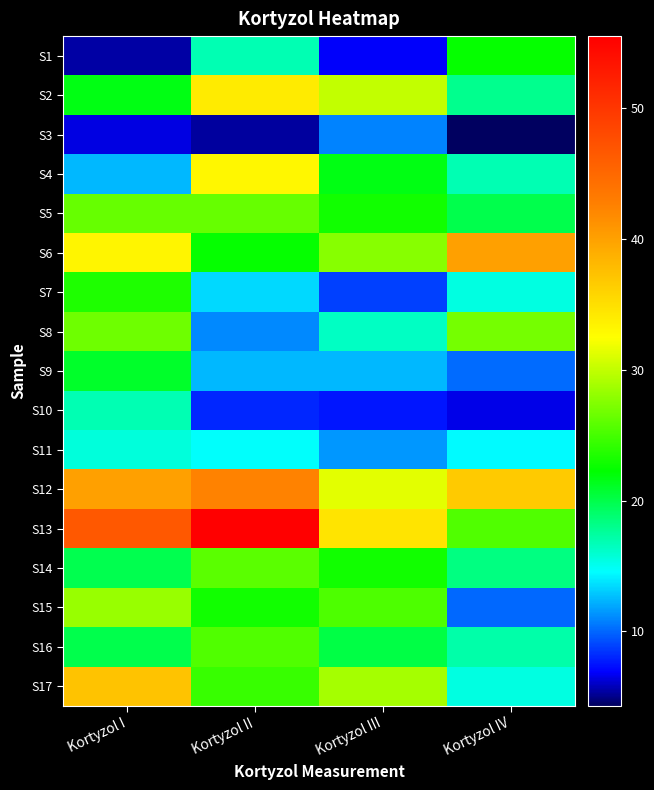

Reading left to right, list all the values displayed in this chart.

S1: Kortyzol I=5.4	Kortyzol II=16.8	Kortyzol III=6.8	Kortyzol IV=22.5
S2: Kortyzol I=21.6	Kortyzol II=34.0	Kortyzol III=30.0	Kortyzol IV=18.0
S3: Kortyzol I=6.4	Kortyzol II=5.3	Kortyzol III=10.8	Kortyzol IV=4.3
S4: Kortyzol I=12.5	Kortyzol II=33.0	Kortyzol III=21.7	Kortyzol IV=16.8
S5: Kortyzol I=26.4	Kortyzol II=26.4	Kortyzol III=23.0	Kortyzol IV=20.0
S6: Kortyzol I=33.3	Kortyzol II=22.5	Kortyzol III=27.7	Kortyzol IV=40.0
S7: Kortyzol I=23.5	Kortyzol II=13.5	Kortyzol III=8.8	Kortyzol IV=15.5
S8: Kortyzol I=26.6	Kortyzol II=11.0	Kortyzol III=16.4	Kortyzol IV=27.0
S9: Kortyzol I=21.0	Kortyzol II=12.5	Kortyzol III=12.5	Kortyzol IV=10.2
S10: Kortyzol I=16.8	Kortyzol II=8.0	Kortyzol III=7.5	Kortyzol IV=6.5
S11: Kortyzol I=15.6	Kortyzol II=14.6	Kortyzol III=11.4	Kortyzol IV=14.4
S12: Kortyzol I=40.0	Kortyzol II=42.4	Kortyzol III=31.4	Kortyzol IV=36.6
S13: Kortyzol I=46.6	Kortyzol II=55.5	Kortyzol III=34.5	Kortyzol IV=25.5
S14: Kortyzol I=19.8	Kortyzol II=25.8	Kortyzol III=23.0	Kortyzol IV=18.4
S15: Kortyzol I=28.4	Kortyzol II=23.0	Kortyzol III=25.4	Kortyzol IV=10.0
S16: Kortyzol I=20.0	Kortyzol II=25.5	Kortyzol III=20.1	Kortyzol IV=17.2
S17: Kortyzol I=37.2	Kortyzol II=24.5	Kortyzol III=28.8	Kortyzol IV=15.5